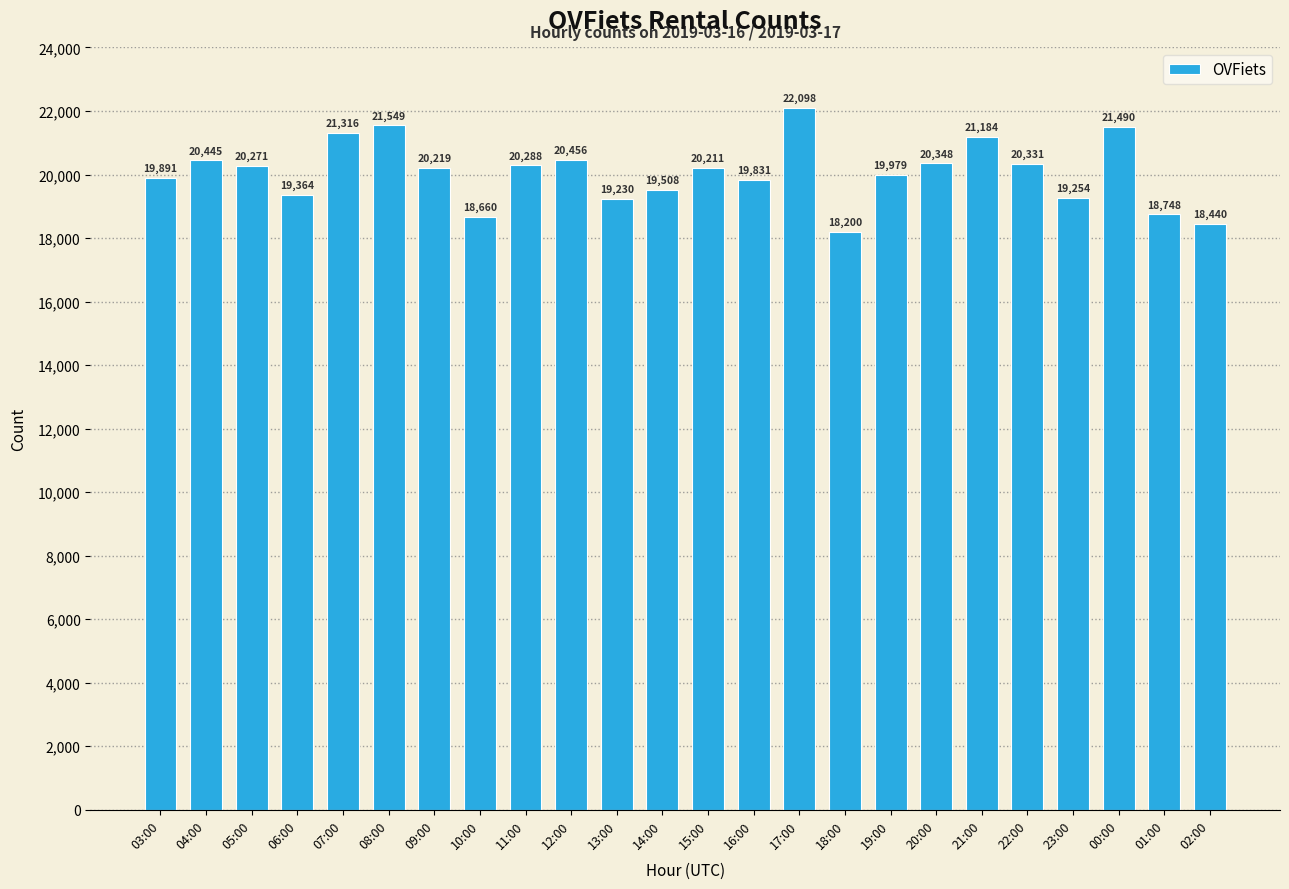

Which category has the highest value across all series?

17:00